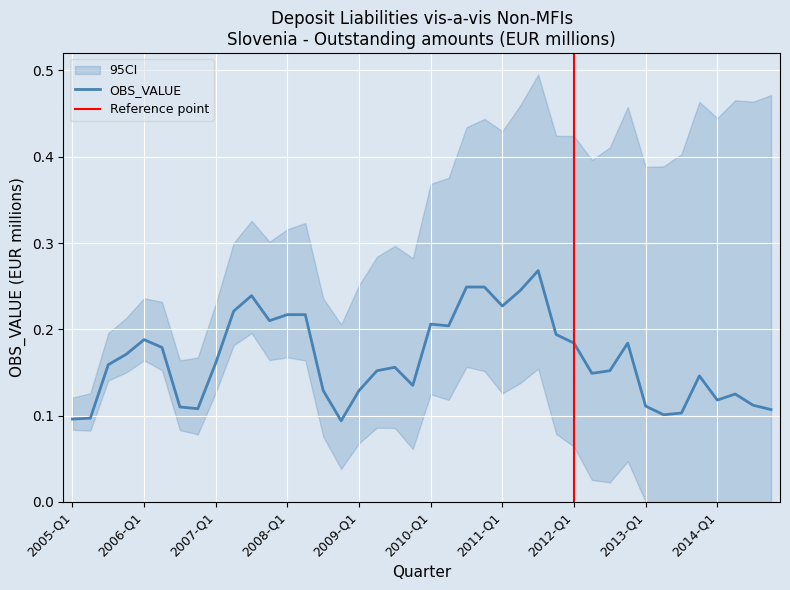

How many lines are shown in the chart?

1